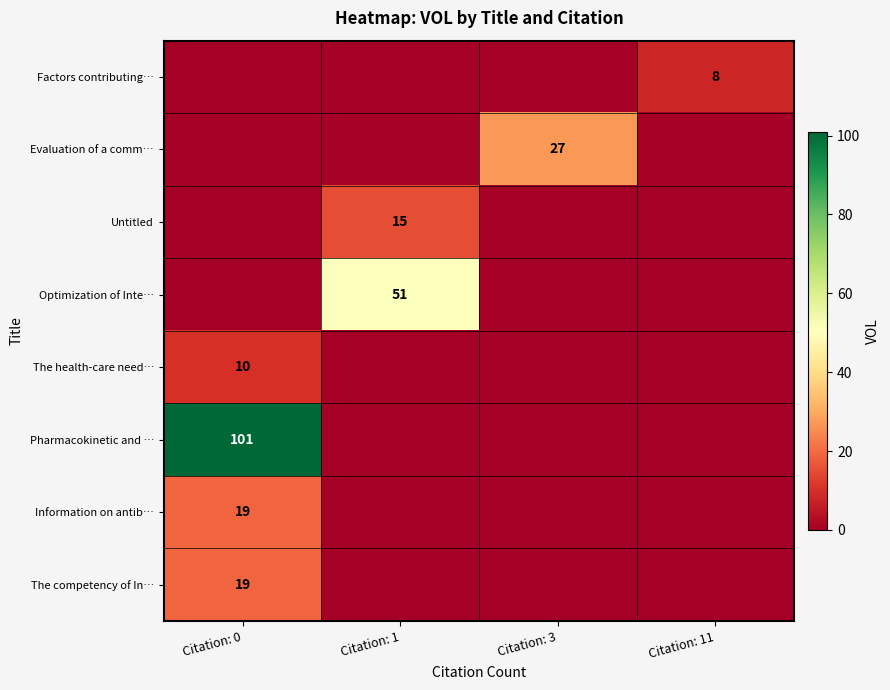

The Untitled series shows 26 at Citation: 1. True or false?

False